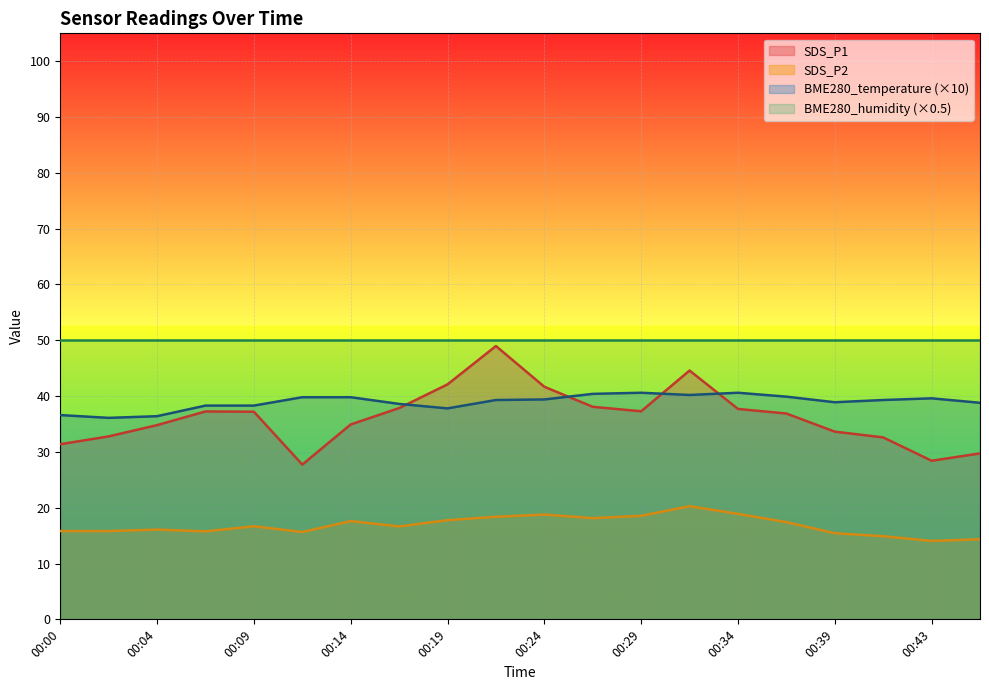

Rank the categories by SDS_P2 value from lowest to highest.

00:43, 00:46, 00:41, 00:39, 00:12, 00:07, 00:00, 00:02, 00:04, 00:17, 00:09, 00:36, 00:14, 00:19, 00:26, 00:22, 00:29, 00:24, 00:34, 00:31